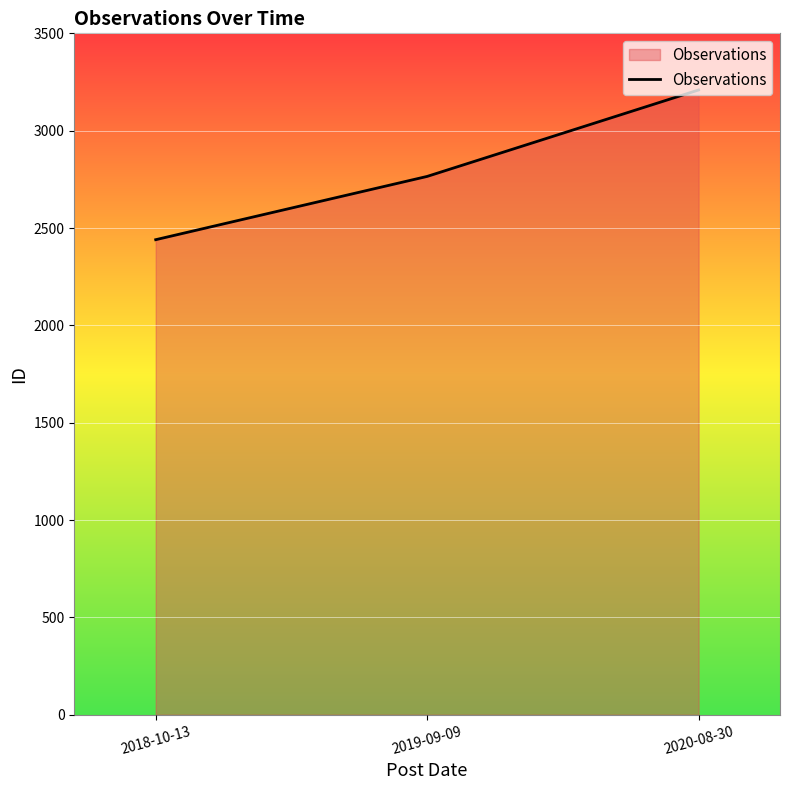

How many values are below 2765?

1